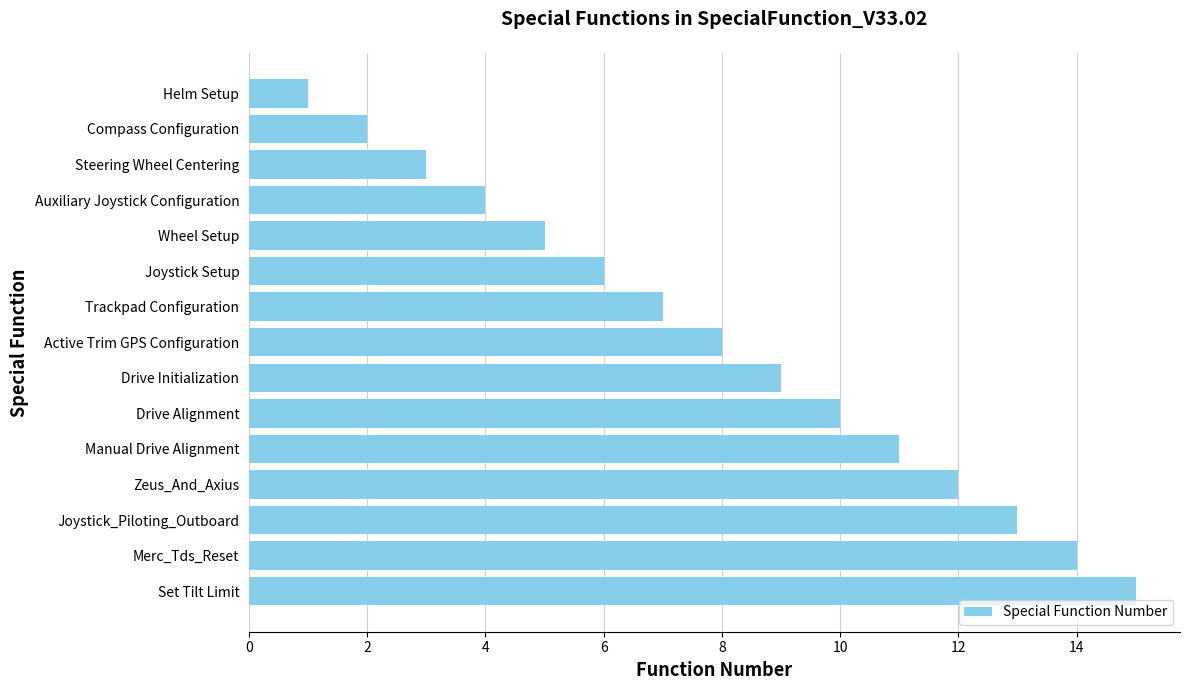

What is the difference between the maximum and second lowest values?

13